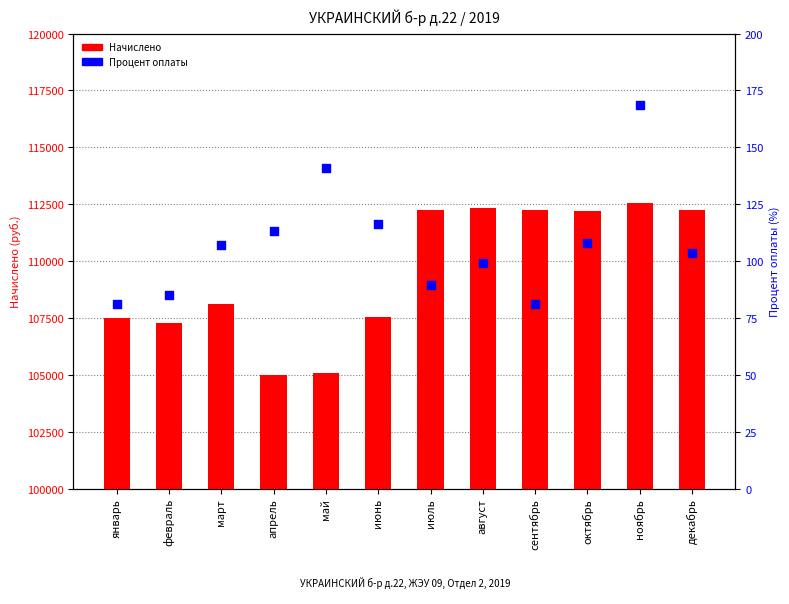

Is the value of Процент оплаты at сентябрь greater than the value of Начислено at ноябрь?

No